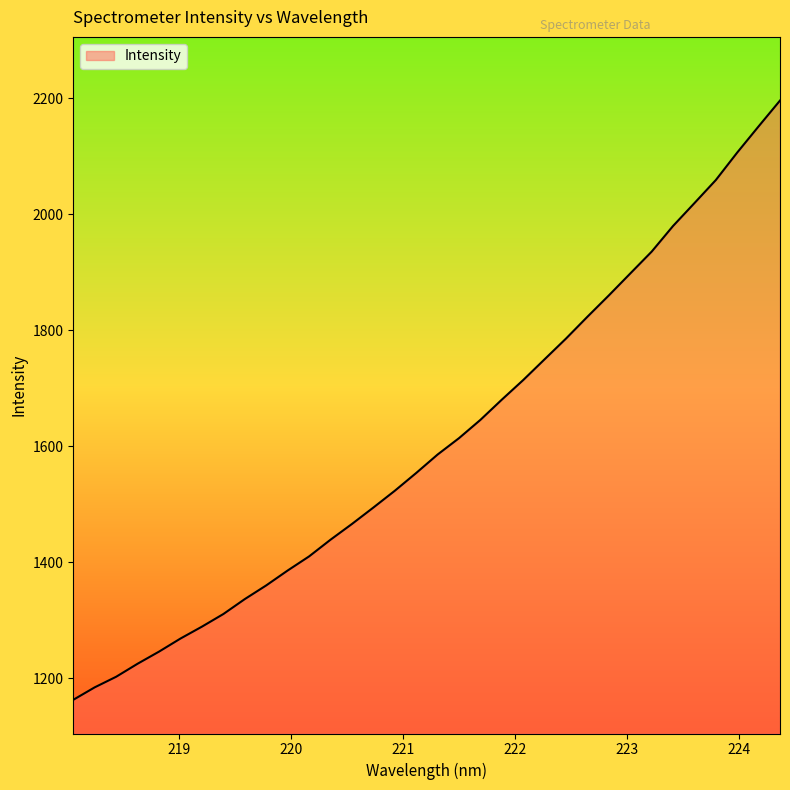

What is the maximum value shown in the chart?

2196.5